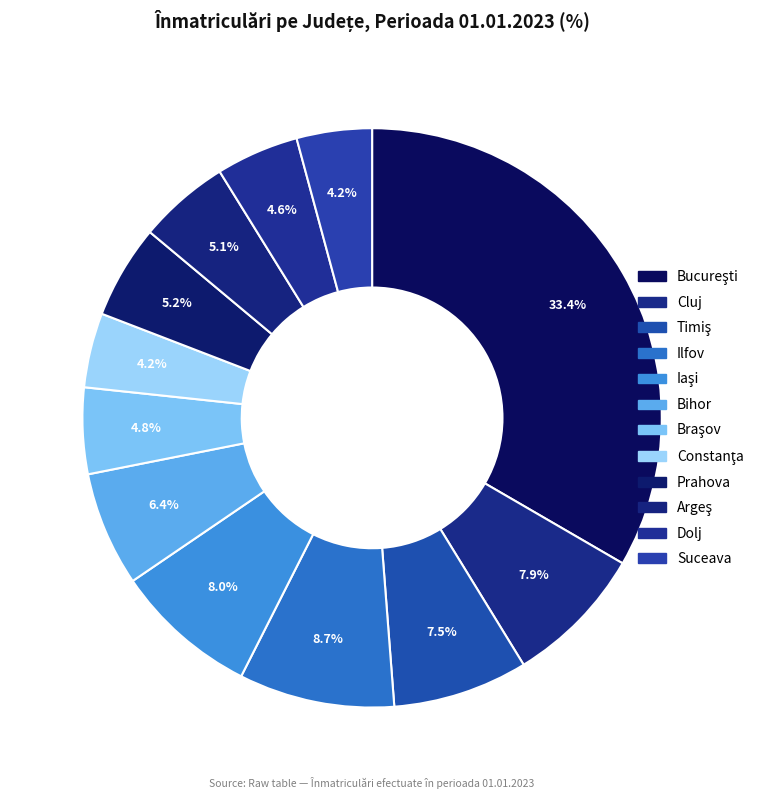

Count the number of slices in the pie.

12